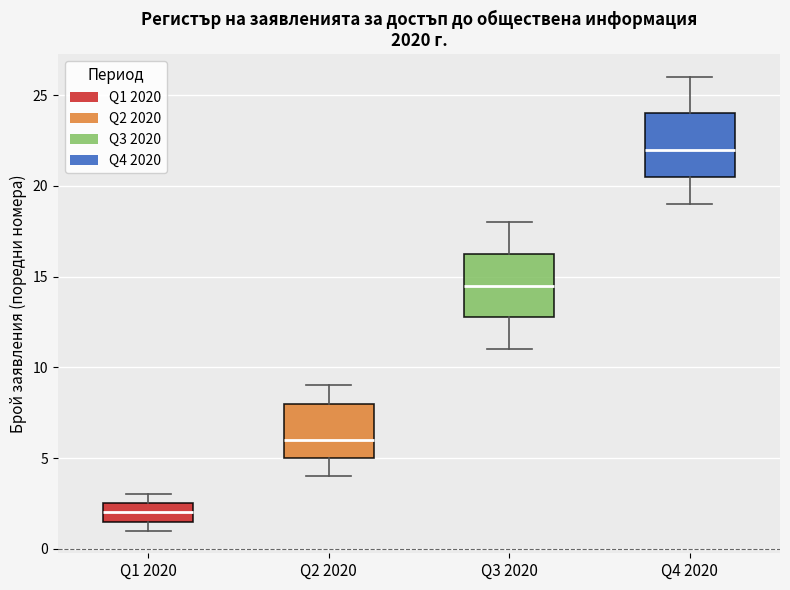

Where is the lower edge of the box for Q4 2020 on the y-axis? The values are not printed on the chart, so give them approximately, as read against the axis.

20.5